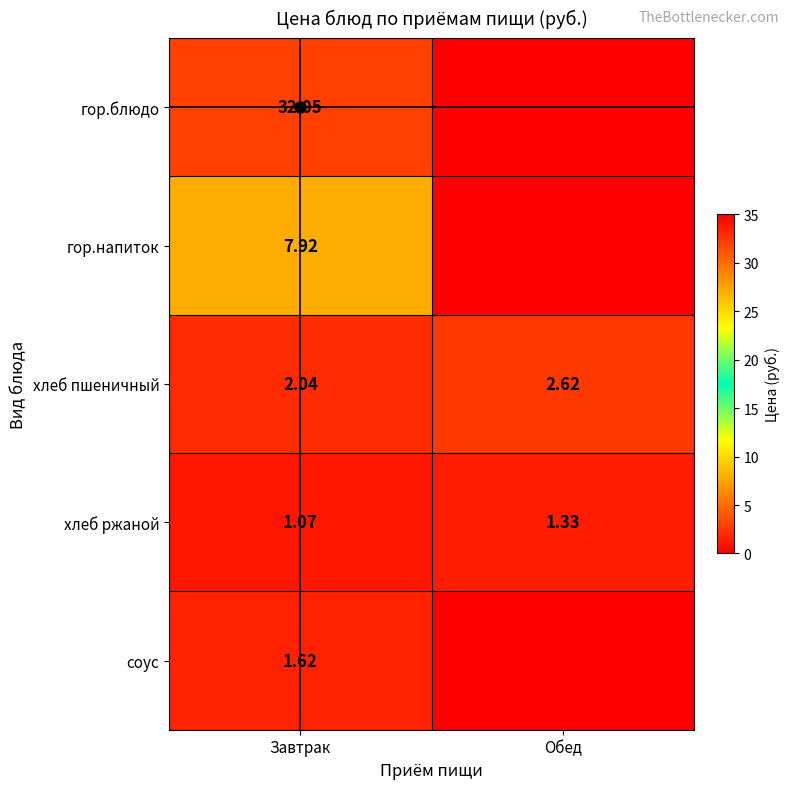

Between Обед and Завтрак, which is larger?

Завтрак